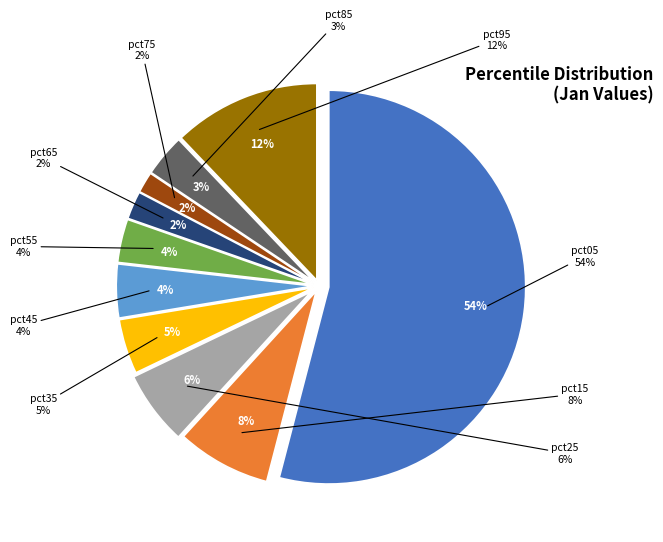

Which category has the smallest portion of the pie?

pct75